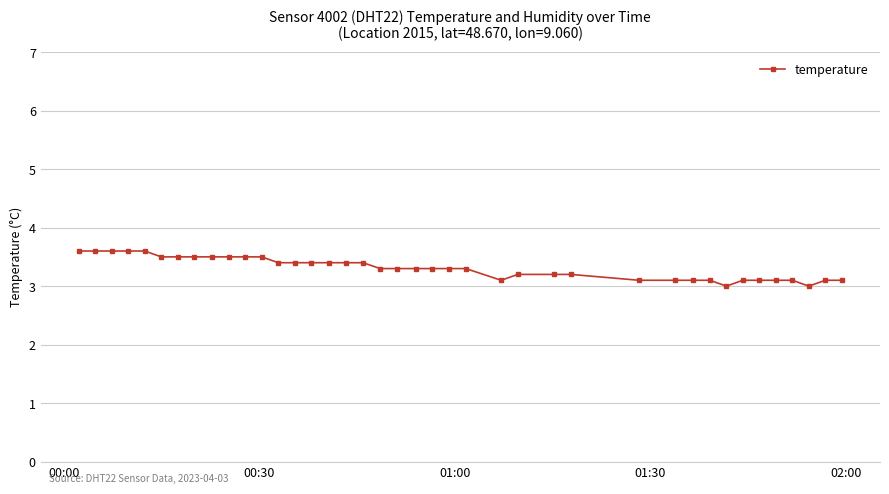

How many lines are shown in the chart?

1